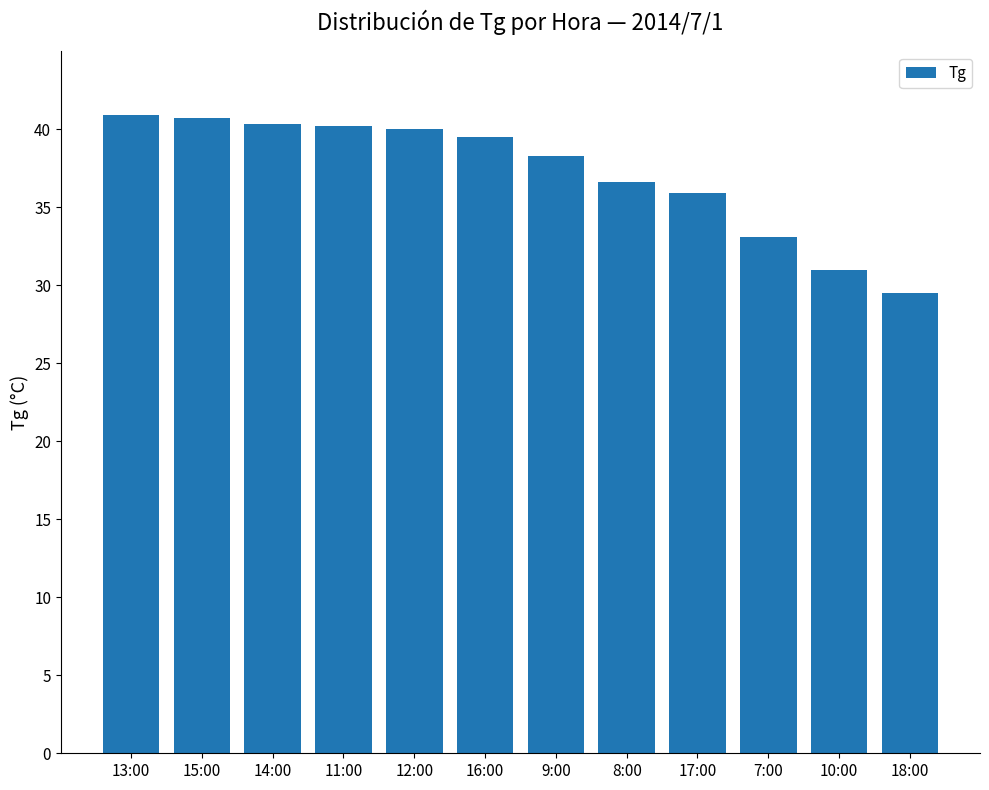

What is the change in value from 13:00 to 8:00?

-4.3